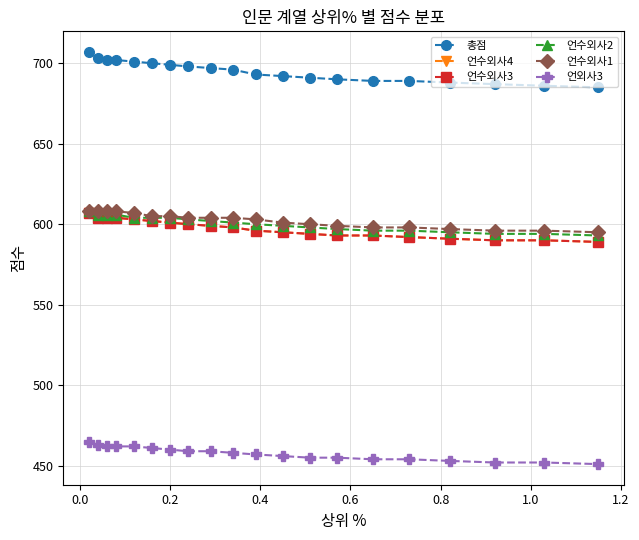

True or false: 언수외사2 and 언외사3 cross at least once.

False